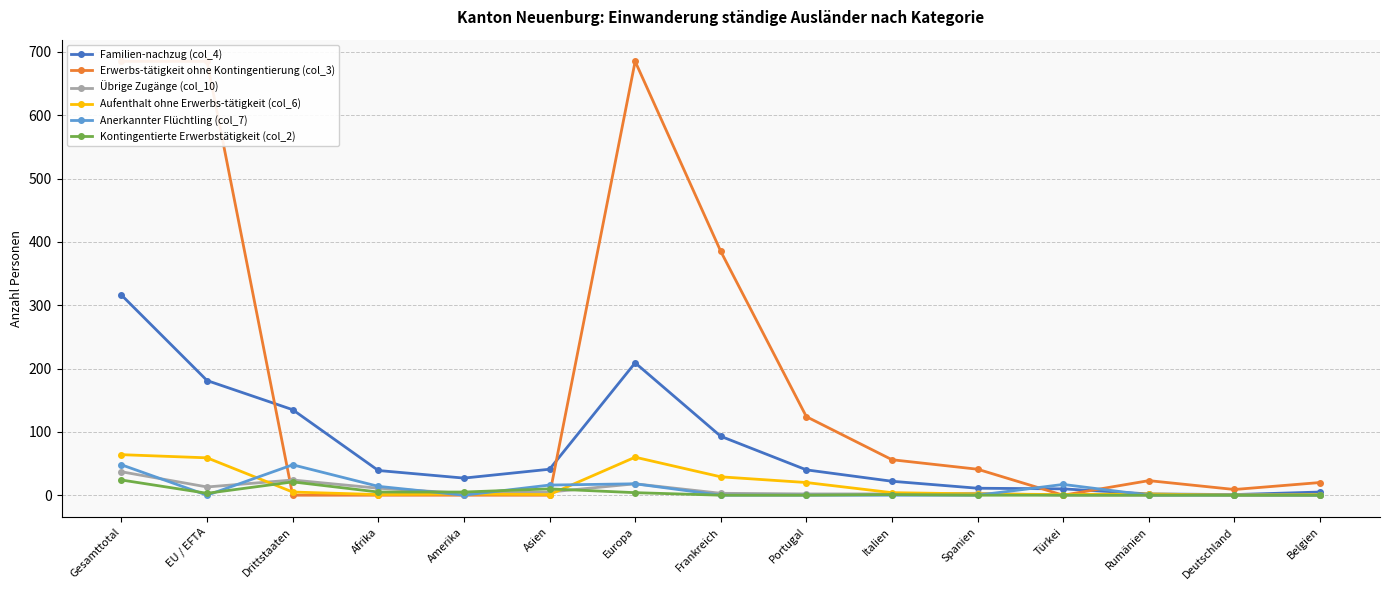

List the labels in order of Familien-nachzug (col_4) value, largest first.

Gesamttotal, Europa, EU / EFTA, Drittstaaten, Frankreich, Asien, Portugal, Afrika, Amerika, Italien, Spanien, Türkei, Belgien, Rumänien, Deutschland